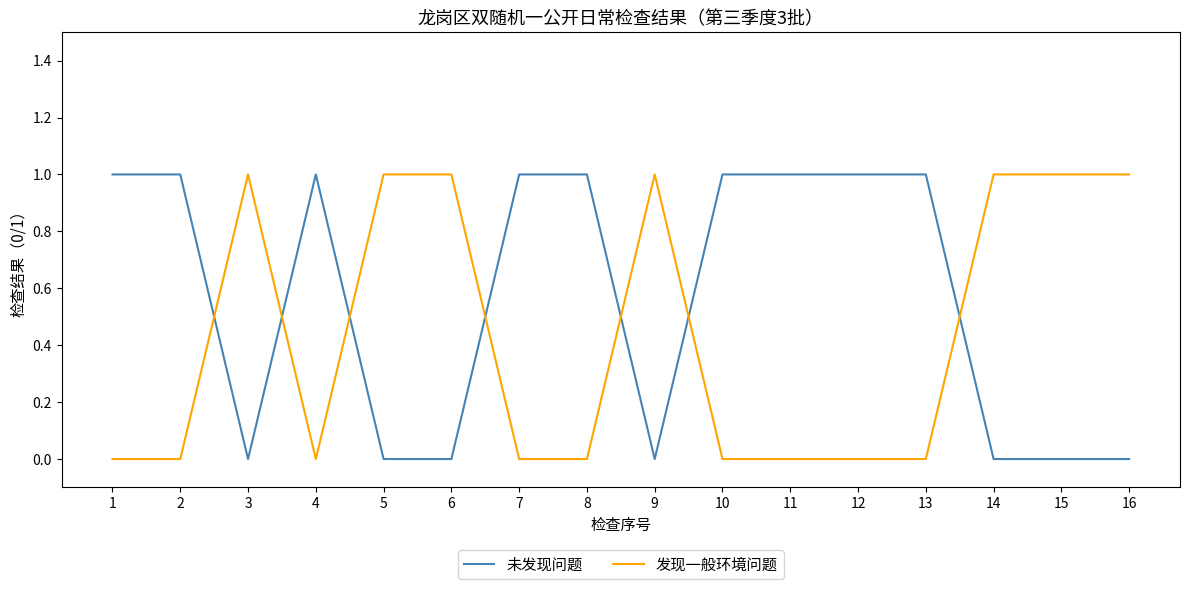

True or false: 未发现问题 has a value of 1 at 7.

True